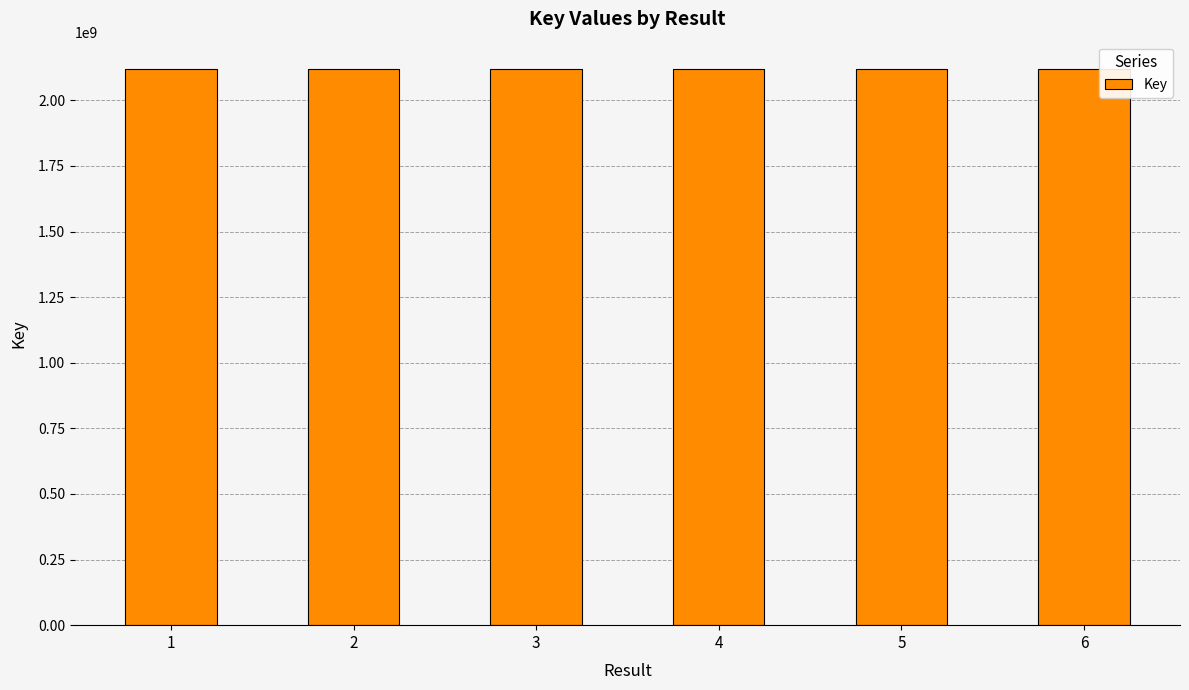

What is the sum of all values?

12707304239